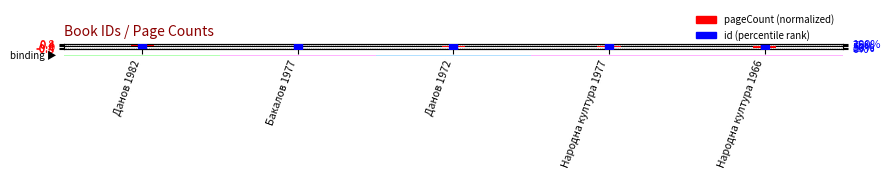

What is the change in value from Бакалов 1977 to Народна култура 1977?

+1.2